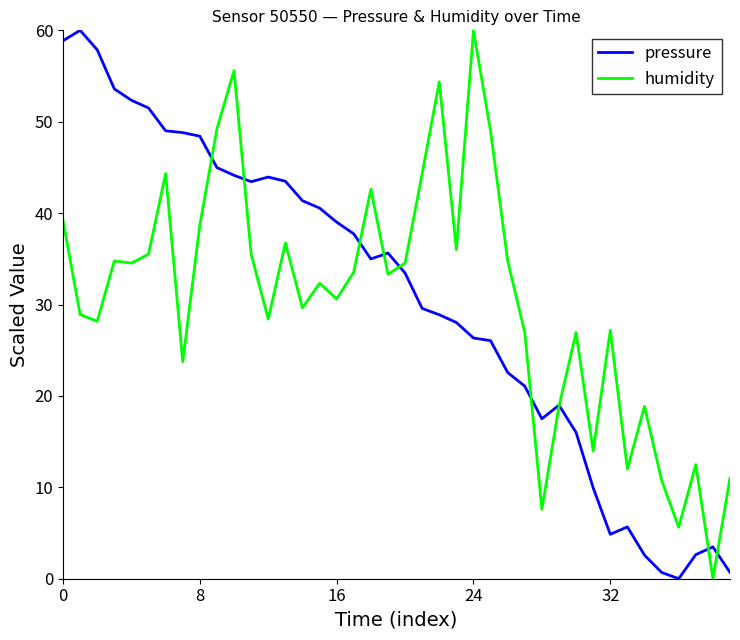

What is the average value of the humidity series?

30.5